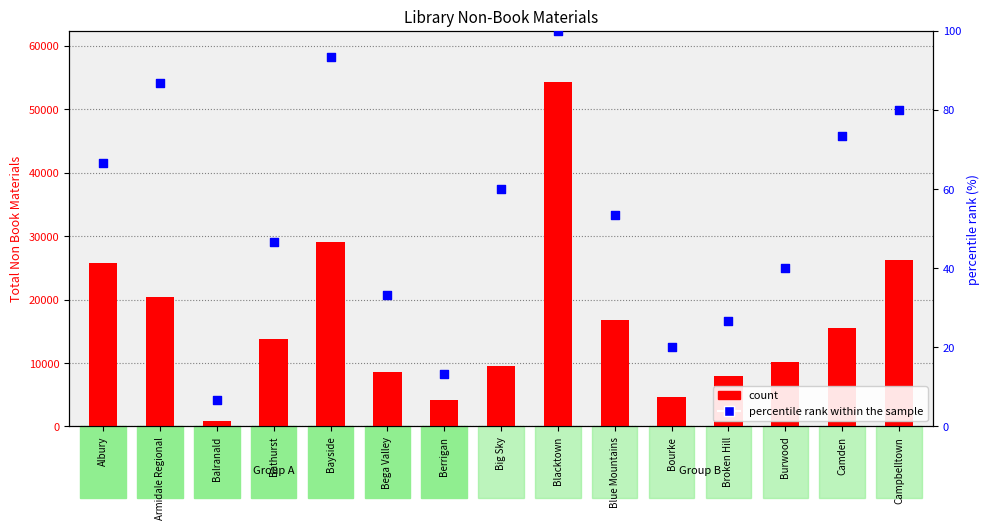

Which series has the largest total across all categories?

Total Non Book Materials